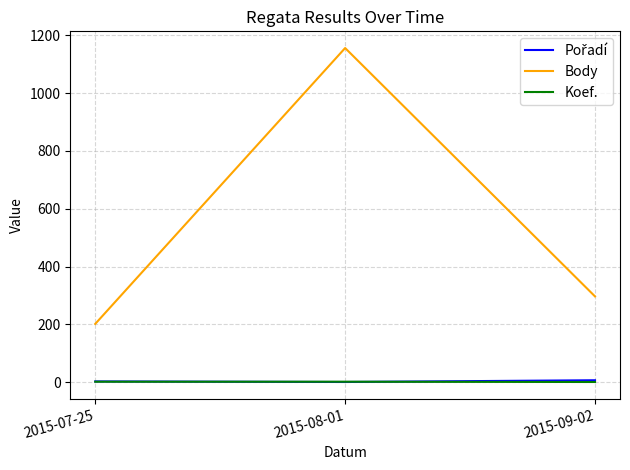

Is this an area chart (filled region under the line)?

No